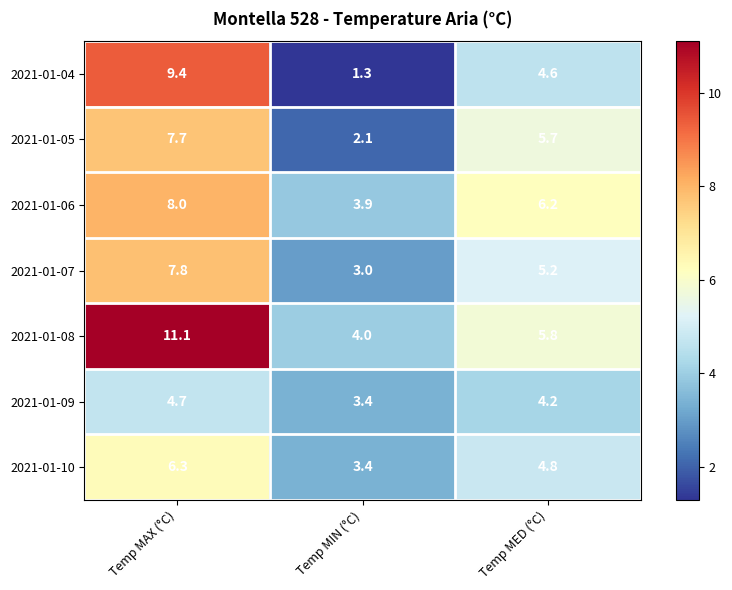

Count the 2021-01-06 values in the range 3 to 8.

3